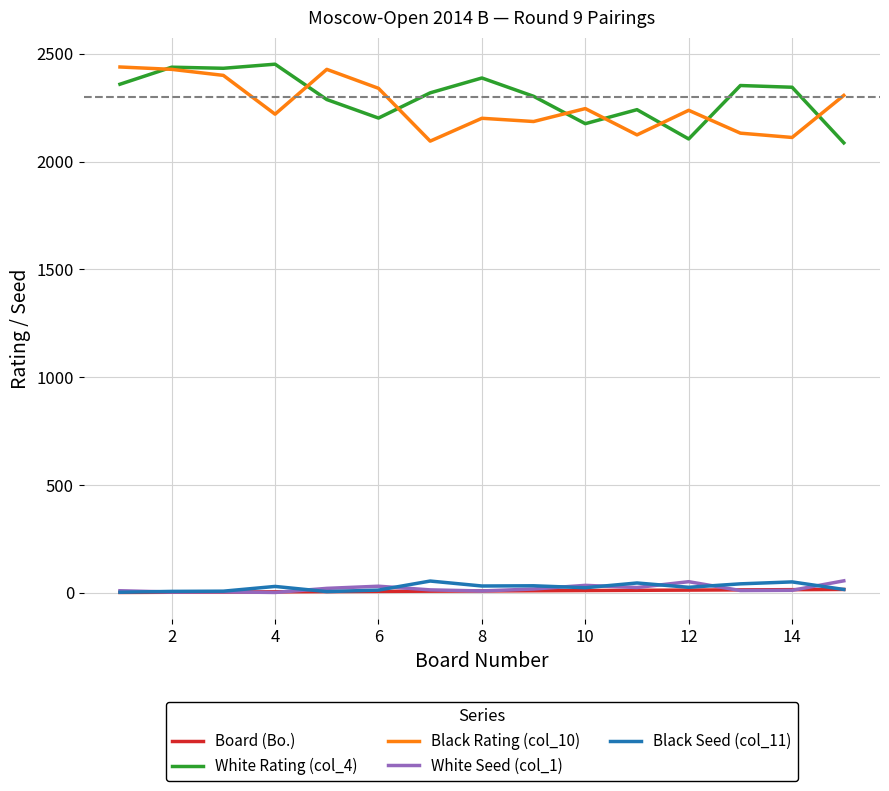

True or false: Board (Bo.) and White Rating (col_4) cross at least once.

False